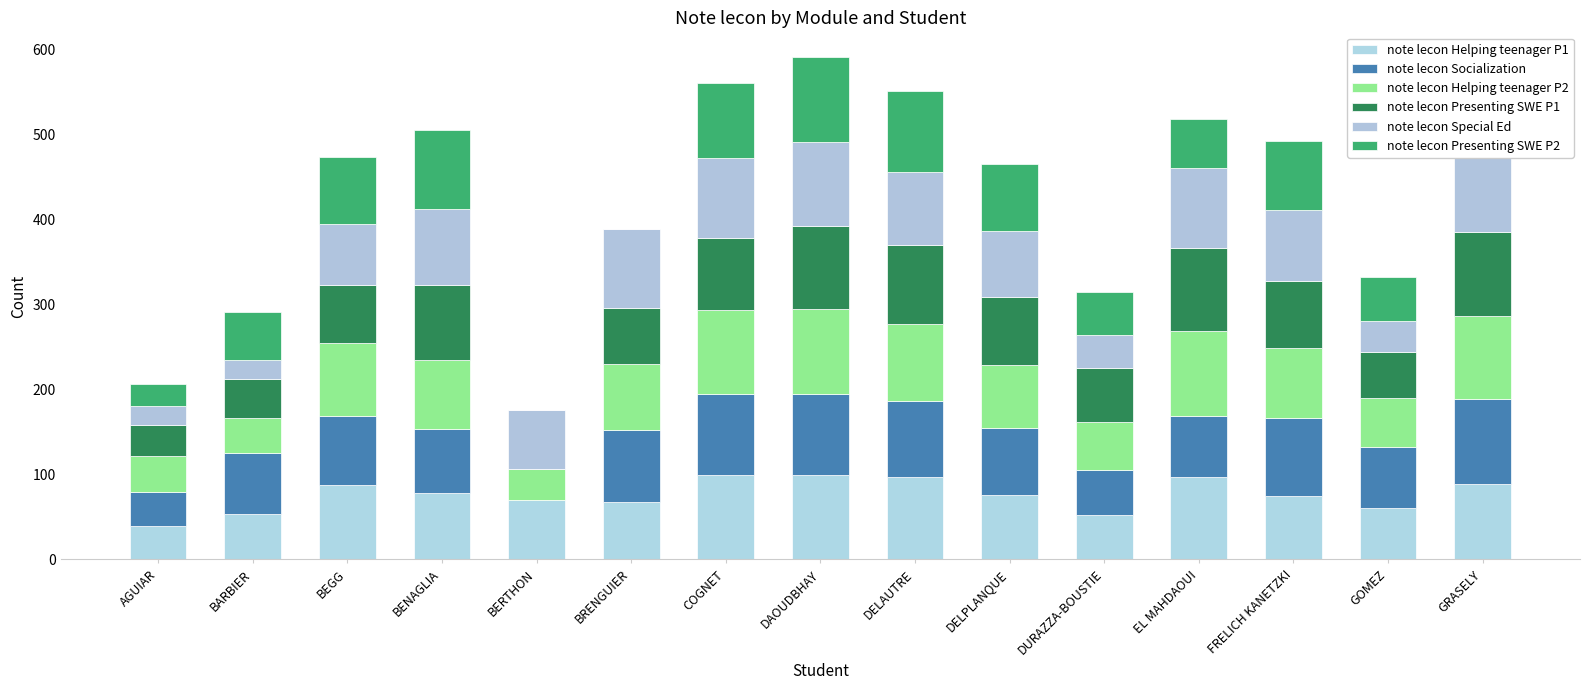

Rank the series at BARBIER from lowest to highest value.

note lecon Special Ed, note lecon Helping teenager P2, note lecon Presenting SWE P1, note lecon Helping teenager P1, note lecon Presenting SWE P2, note lecon Socialization